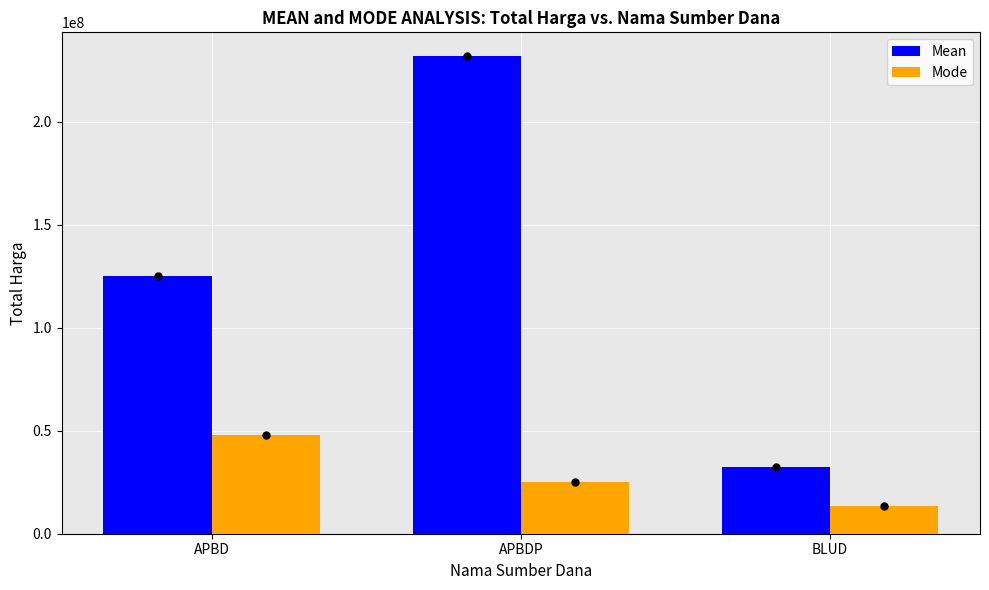

Which series has the largest total across all categories?

Mean